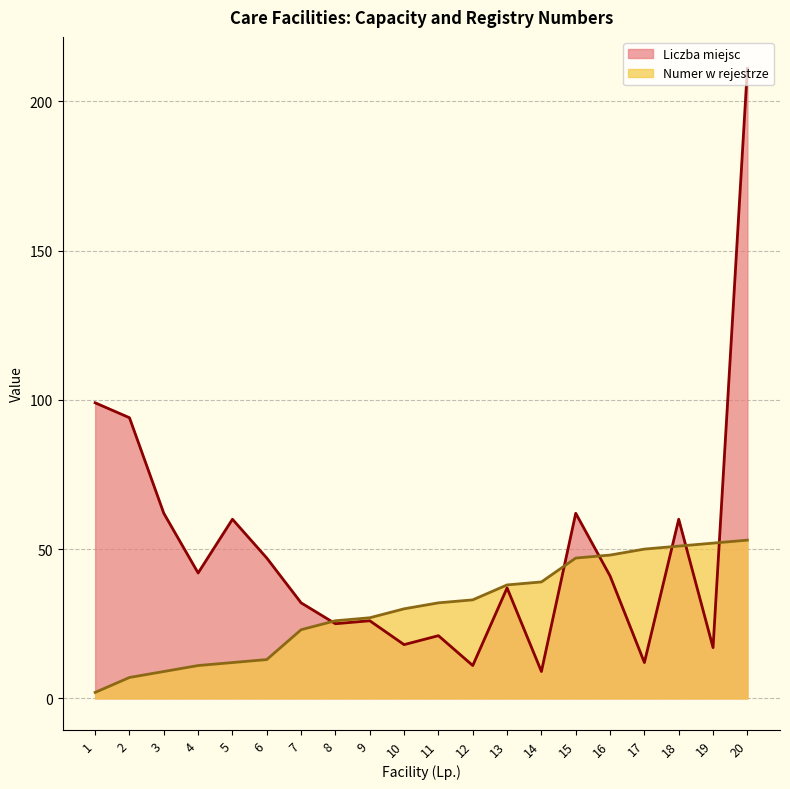

At which label is Numer w rejestrze closest to 27?

9